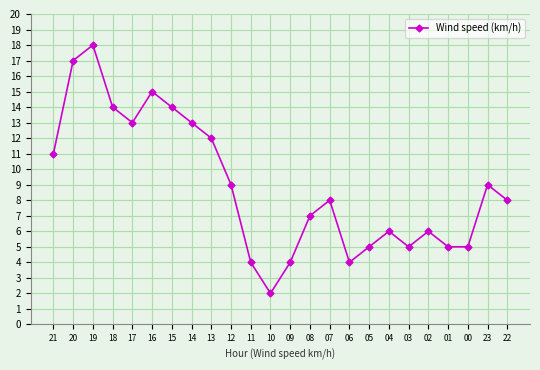

Which label corresponds to the largest value in the chart?

19